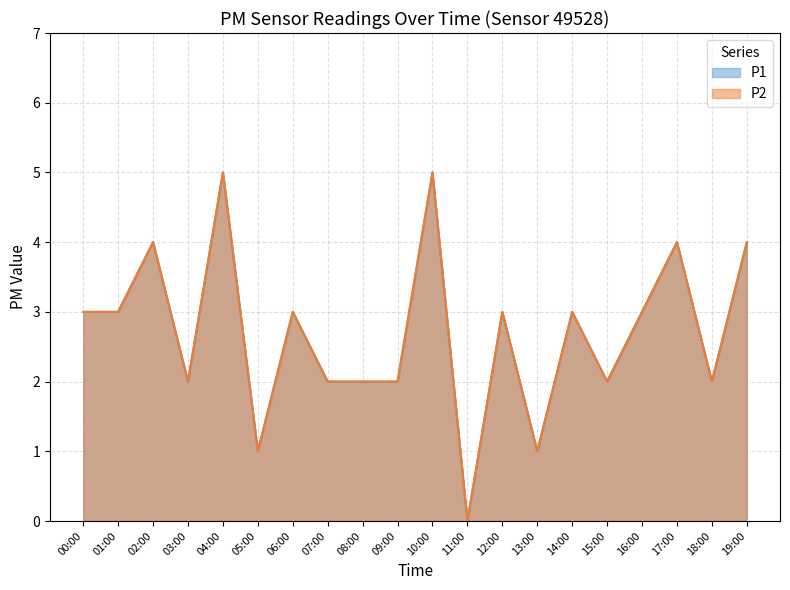

What is the label of the 14th point from the right?

06:00